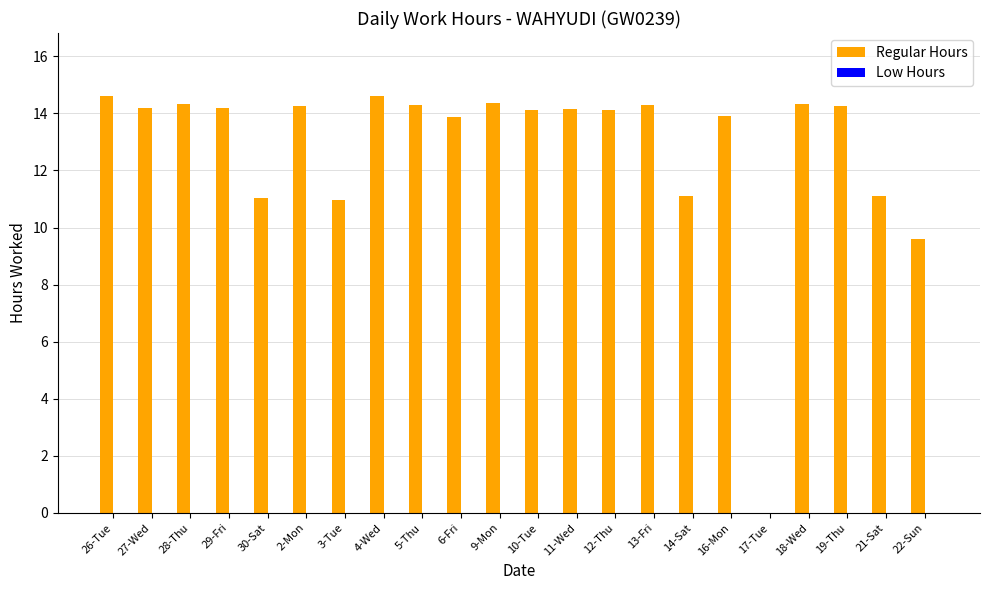

Is it true that the value at 12-Thu is 14.1?

True